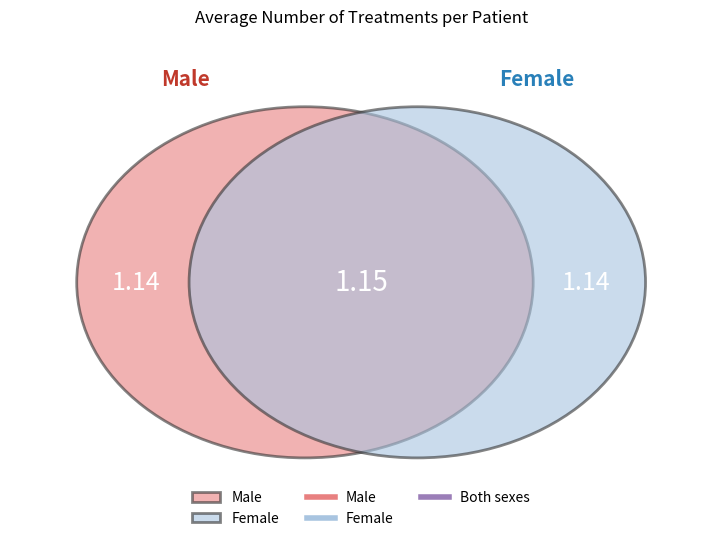

Which series has the largest range (max minus min)?

Both sexes